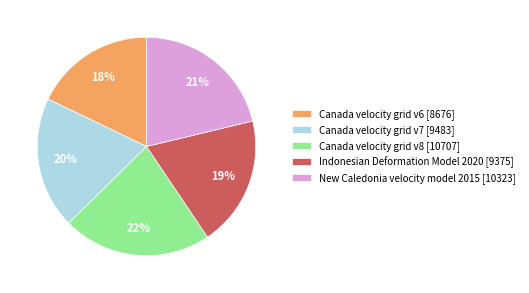

What is the ratio of the value at Indonesian Deformation Model 2020 to the value at Canada velocity grid v6?

1.1